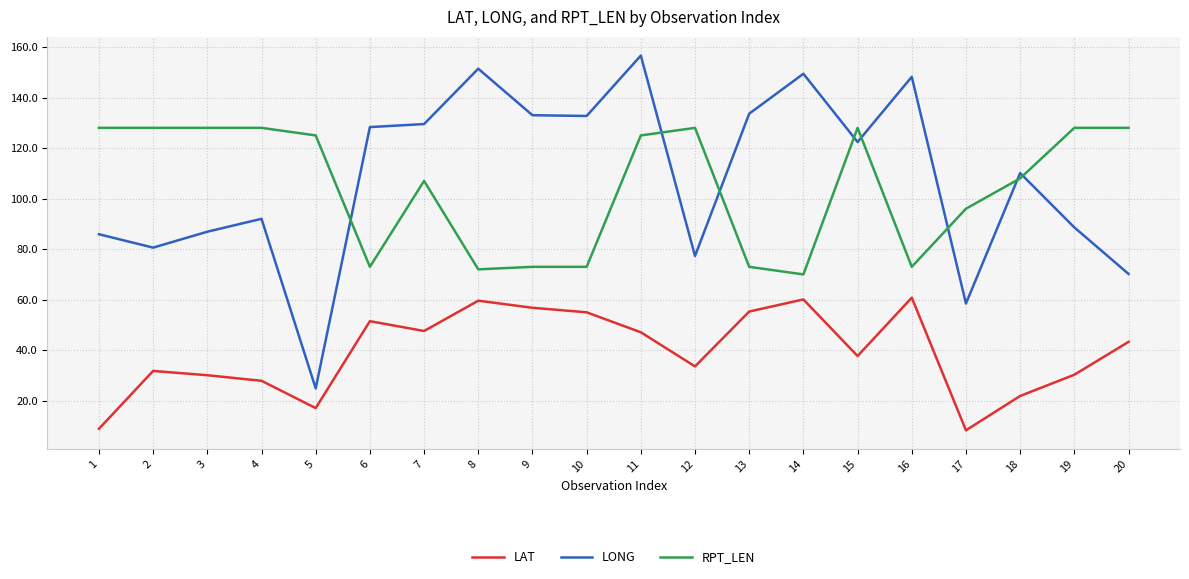

Between 7 and 19, which series saw the biggest shift?

LONG